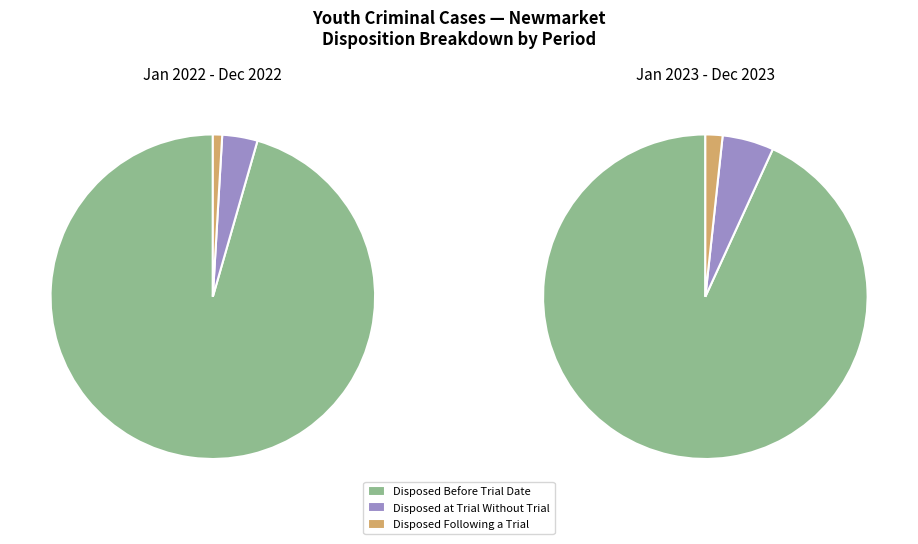

Do January 2022 to December 2022 and January 2023 to December 2023 together represent more than half of the pie?

Yes